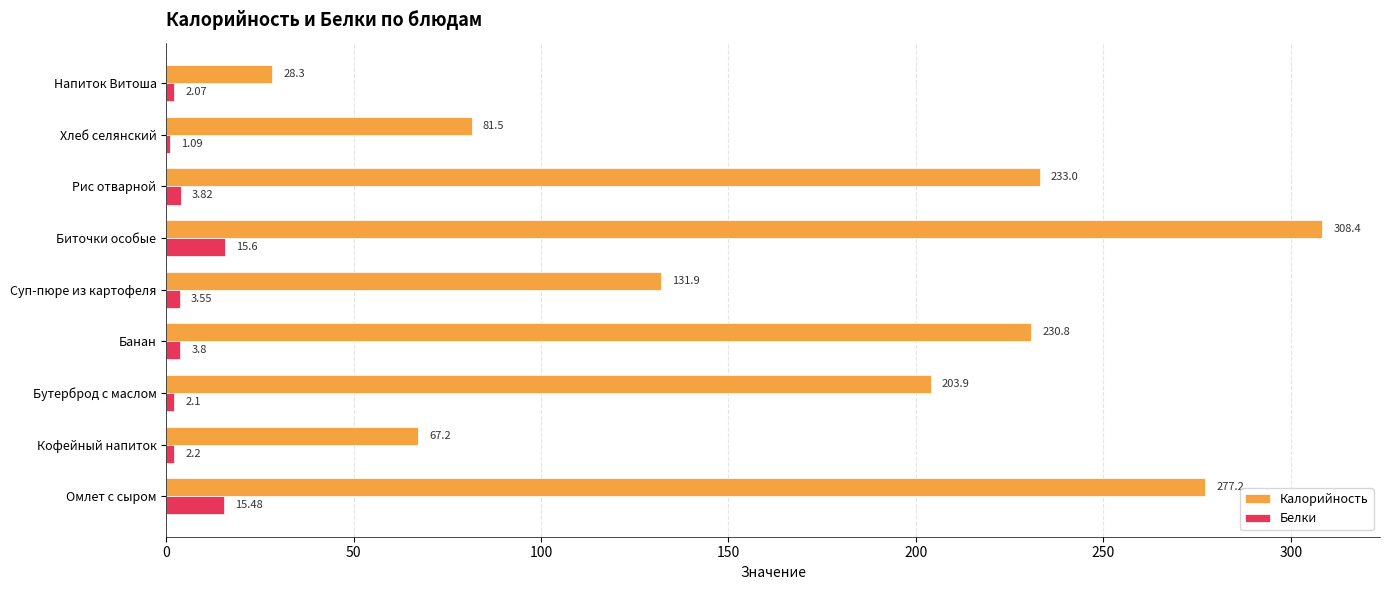

Which label corresponds to the smallest value in the chart?

Хлеб селянский